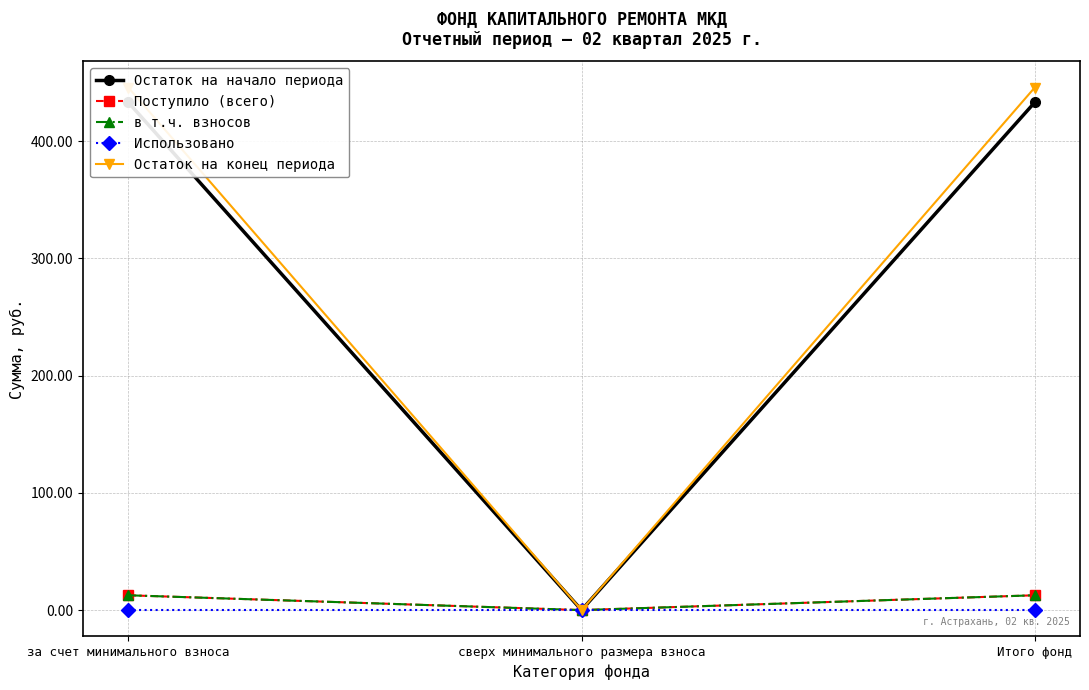

Rank the series at Итого фонд from highest to lowest value.

Остаток на конец периода, Остаток на начало периода, Поступило (всего), в т.ч. взносов, Использовано